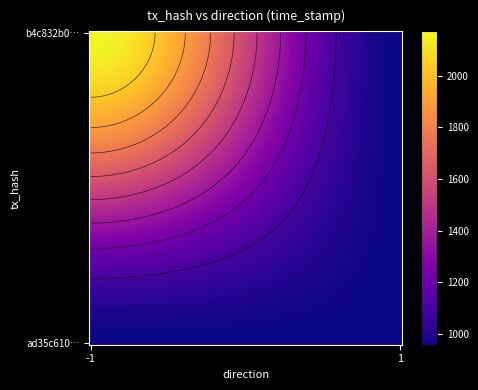

Which series has the widest spread of values?

b4c832b02cba0477b21aa3c23c43e6774ffefca